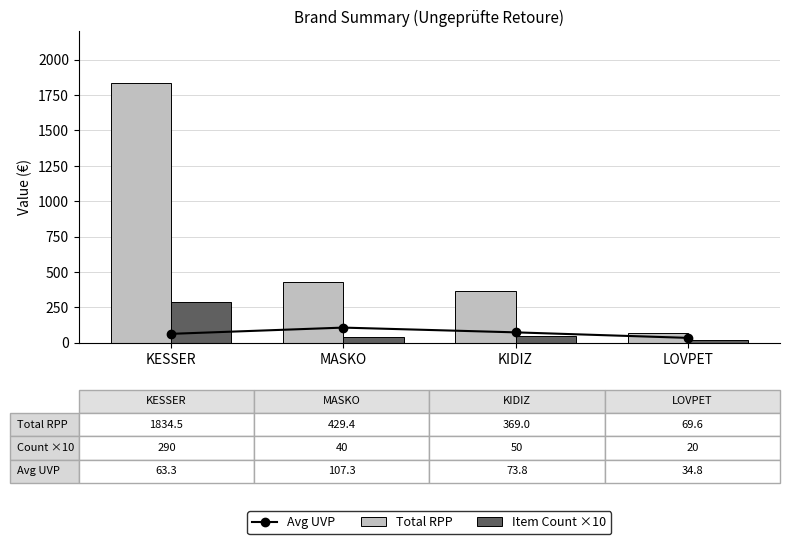

At MASKO, list the series in order from smallest to largest.

Item Count ×10, Avg UVP, Total RPP